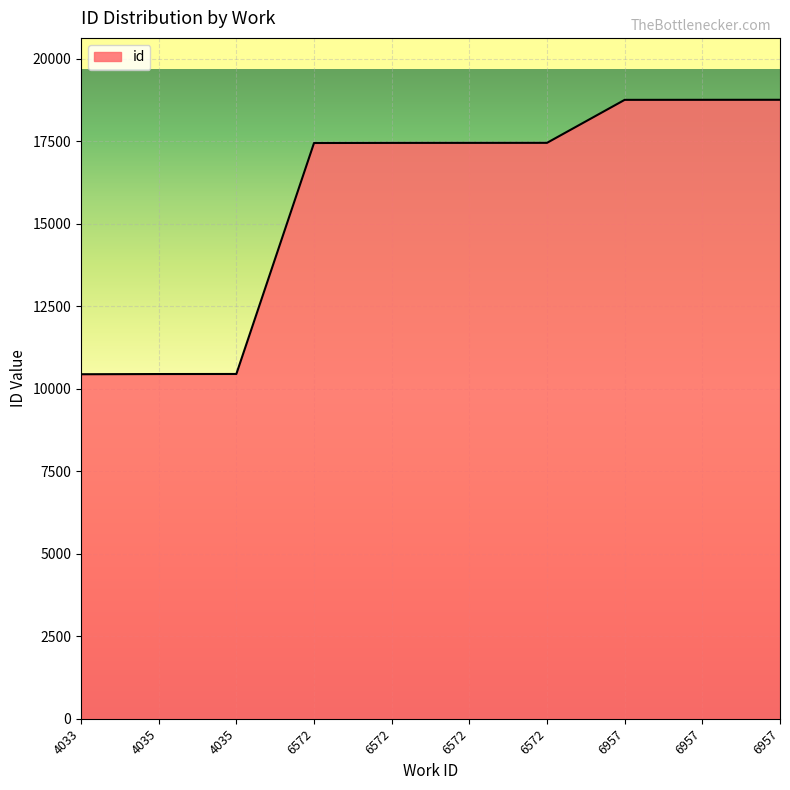

Does the chart have visible grid lines?

Yes